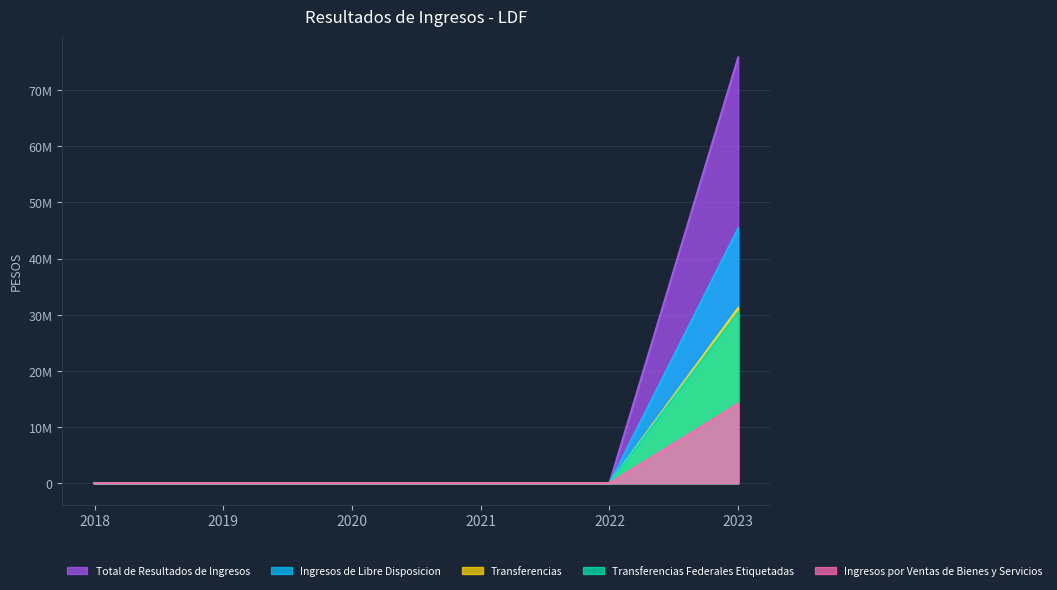

What are all the series names shown in the legend?

Total de Resultados de Ingresos, Ingresos de Libre Disposicion, Transferencias, Transferencias Federales Etiquetadas, Ingresos por Ventas de Bienes y Servicios